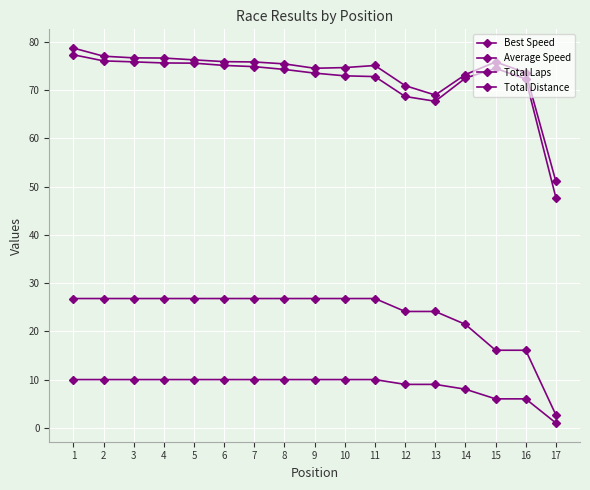

True or false: Total Distance has more than 2 interior local peaks.

False